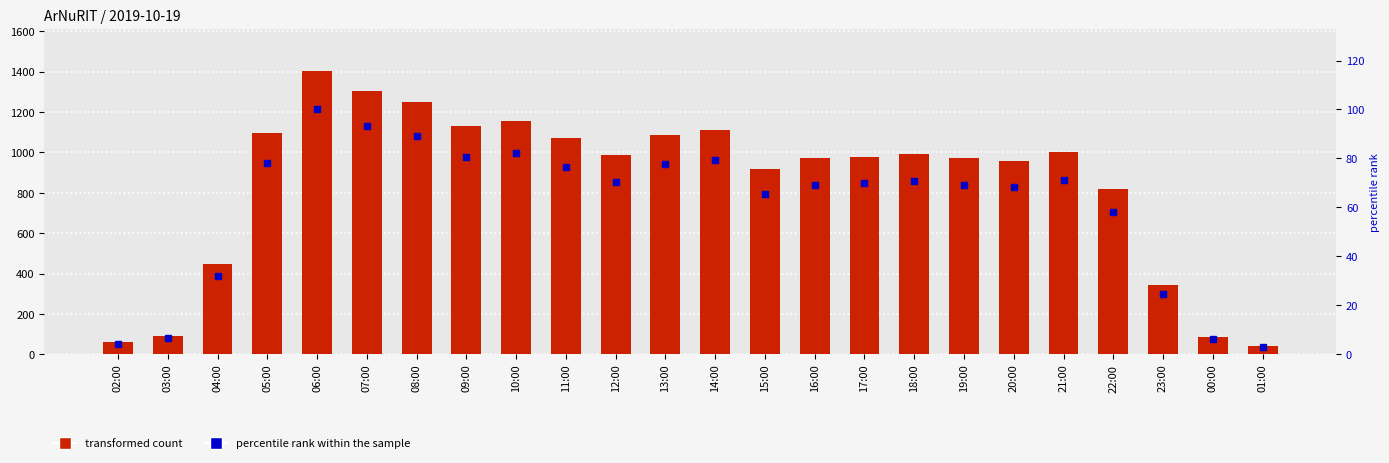

Rank the categories by percentile rank within the sample value from lowest to highest.

01:00, 02:00, 00:00, 03:00, 23:00, 04:00, 22:00, 15:00, 20:00, 16:00, 19:00, 17:00, 12:00, 18:00, 21:00, 11:00, 13:00, 05:00, 14:00, 09:00, 10:00, 08:00, 07:00, 06:00